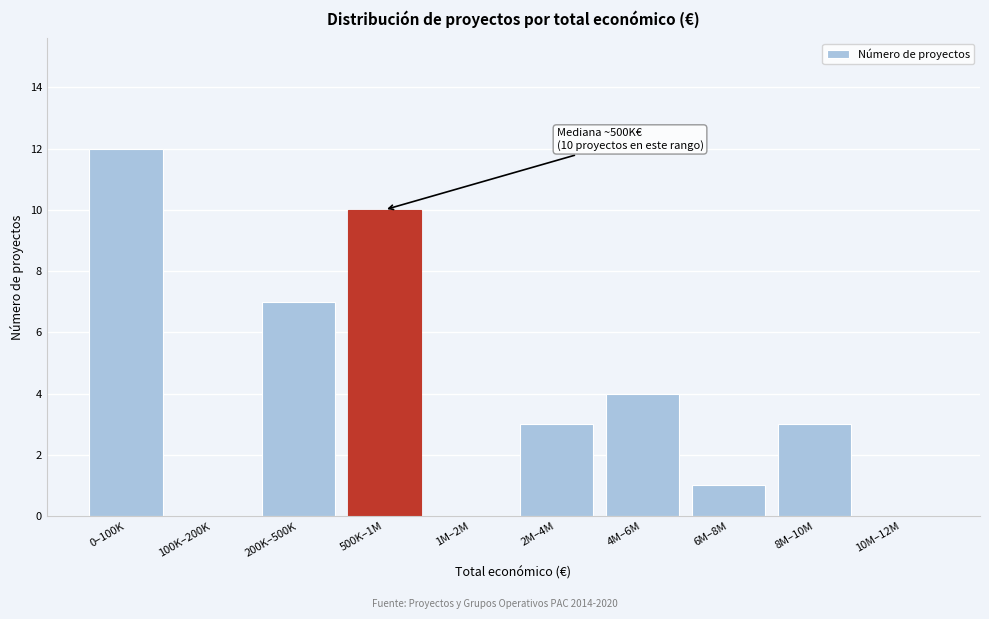

Reading right to left, transcribe all the data shown in this chart.

10M–12M=0	8M–10M=3	6M–8M=1	4M–6M=4	2M–4M=3	1M–2M=0	500K–1M=10	200K–500K=7	100K–200K=0	0–100K=12